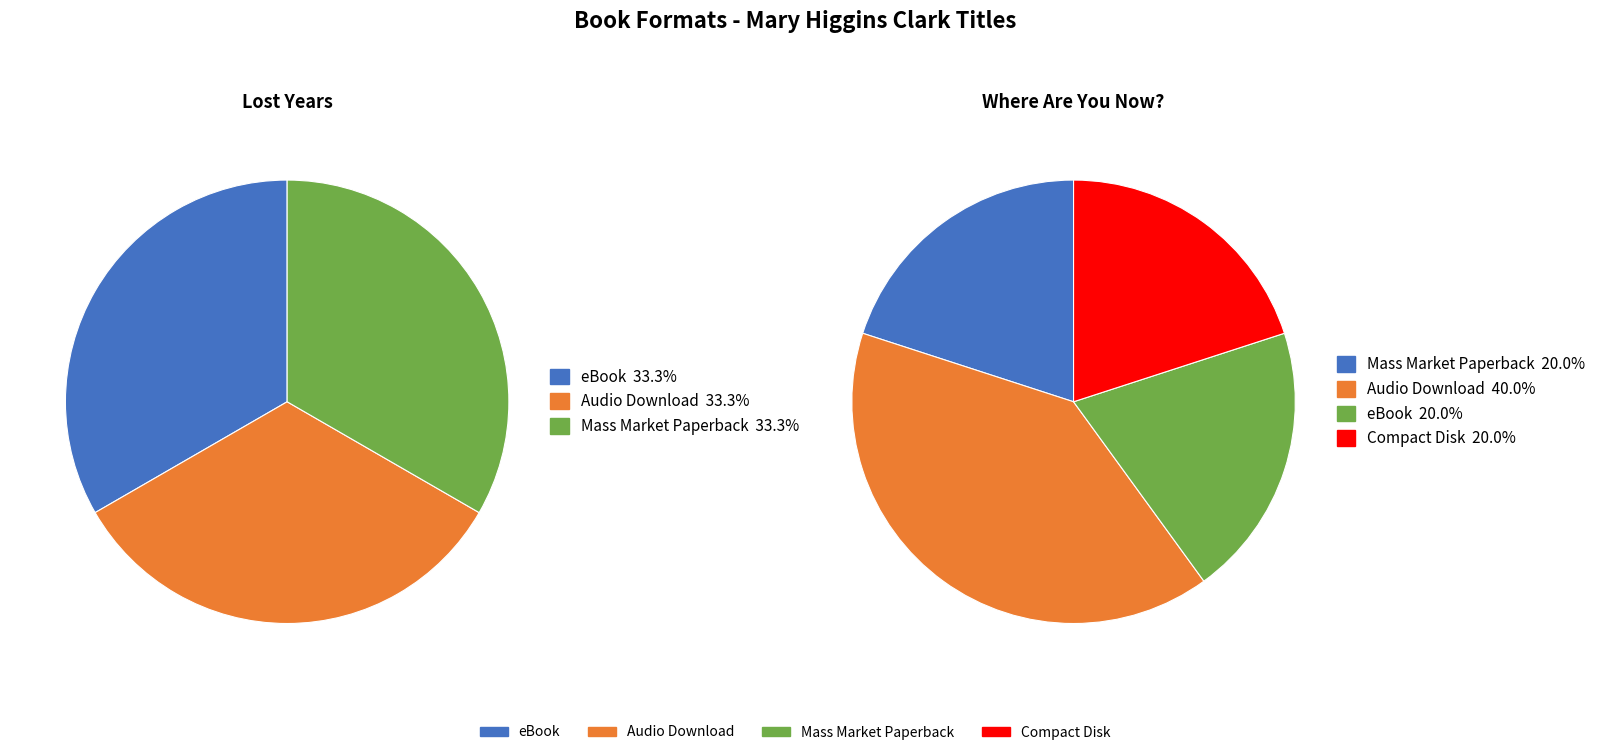

How many slices are in this pie chart?

3